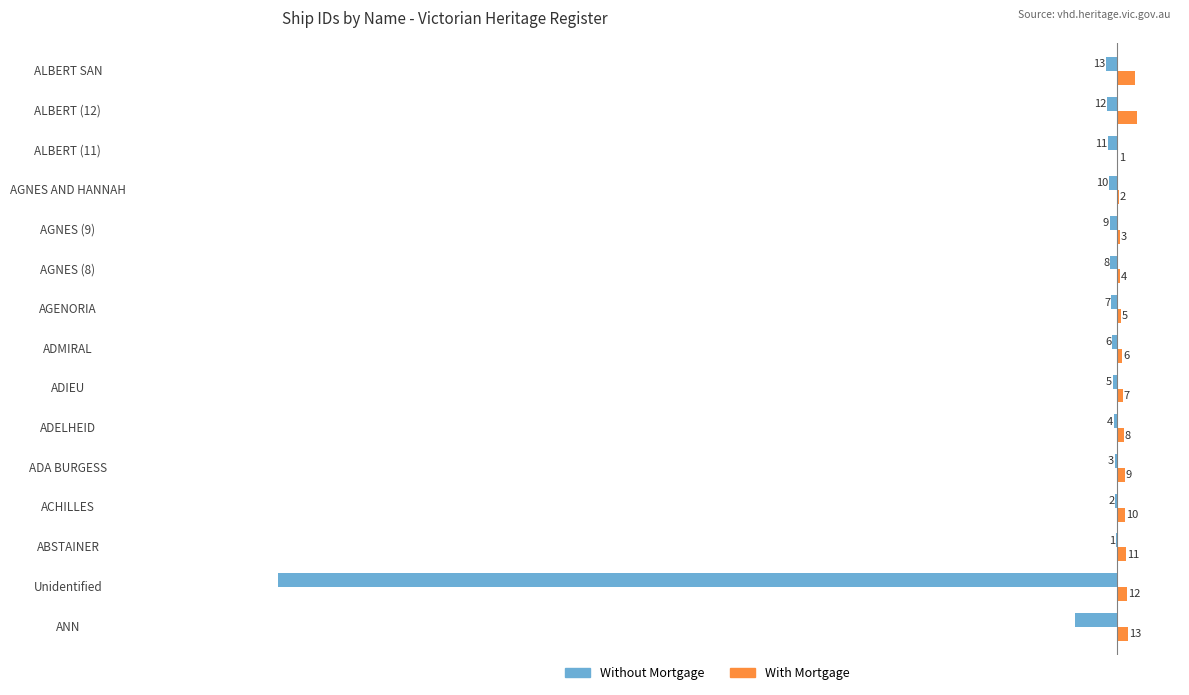

What value does the With Mortgage series have at AGENORIA, to the nearest 5?

5